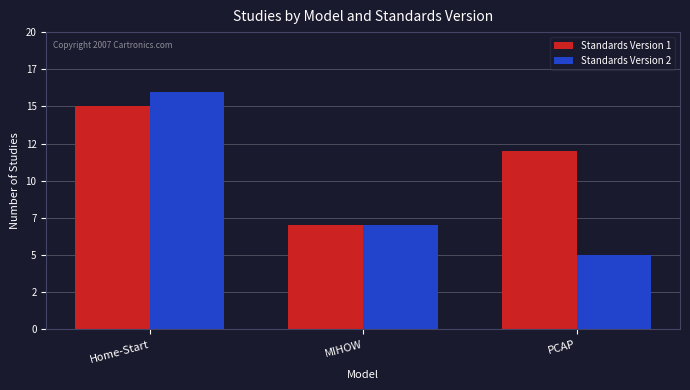

True or false: Standards Version 1 has a value of 15 at Home-Start.

True